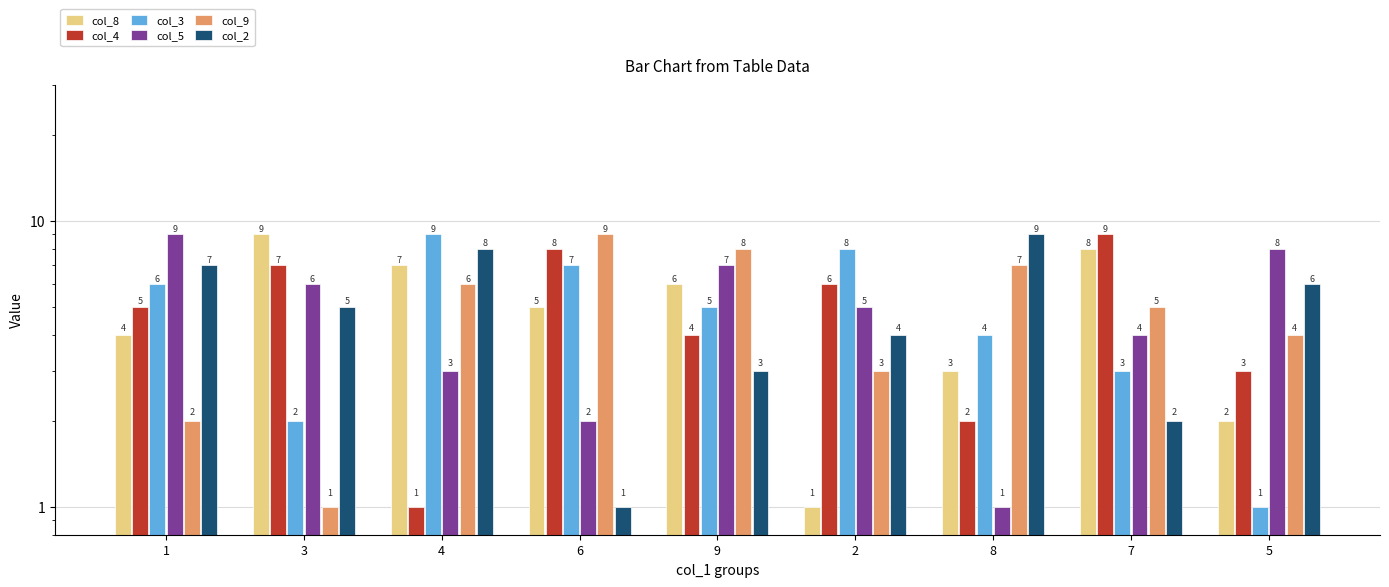

What is the value of the col_2 bar at the 9th from the left?

6